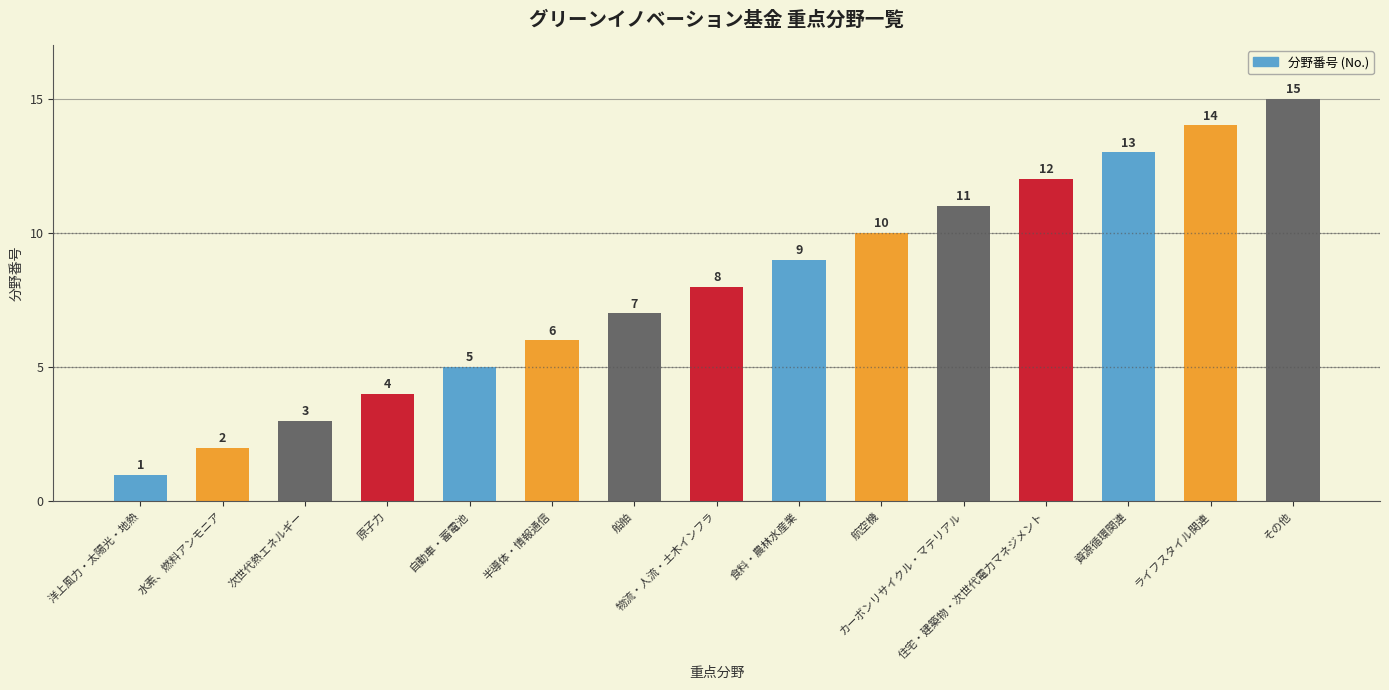

The value at 航空機 is 3. True or false?

False